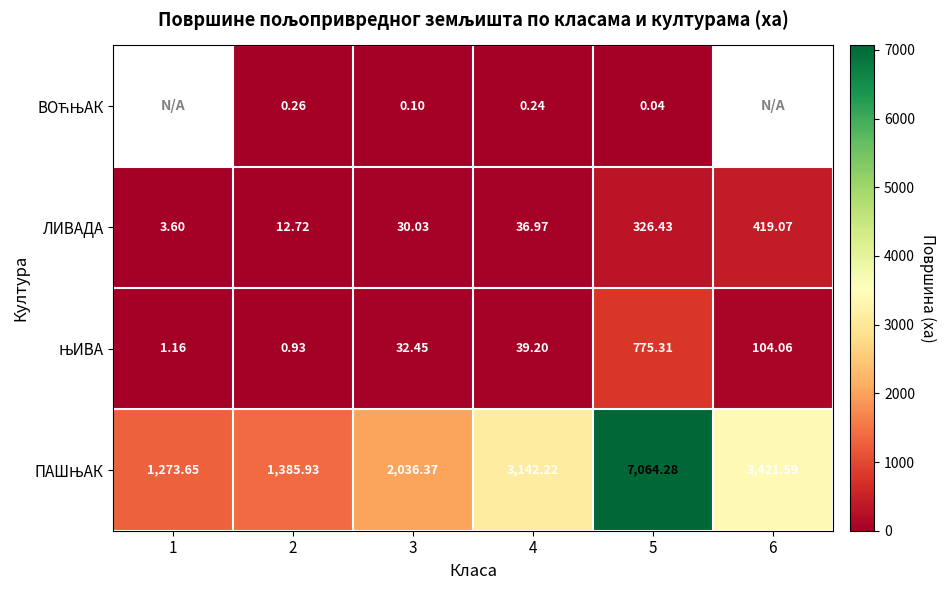

What is the difference between the ЊИВА values at 6 and 2?

103.1